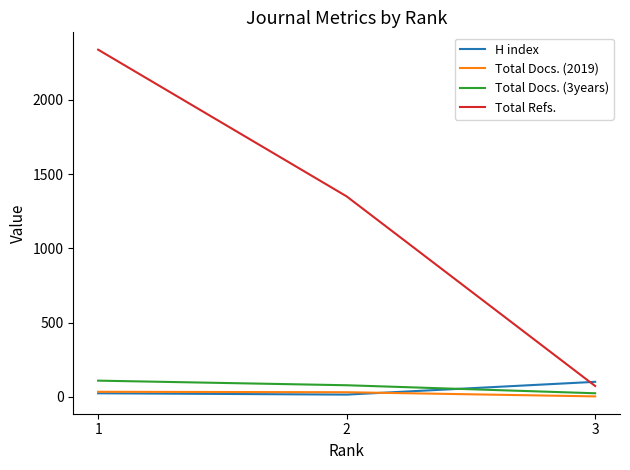

At how many categories does at least one series exceed 1519?

1